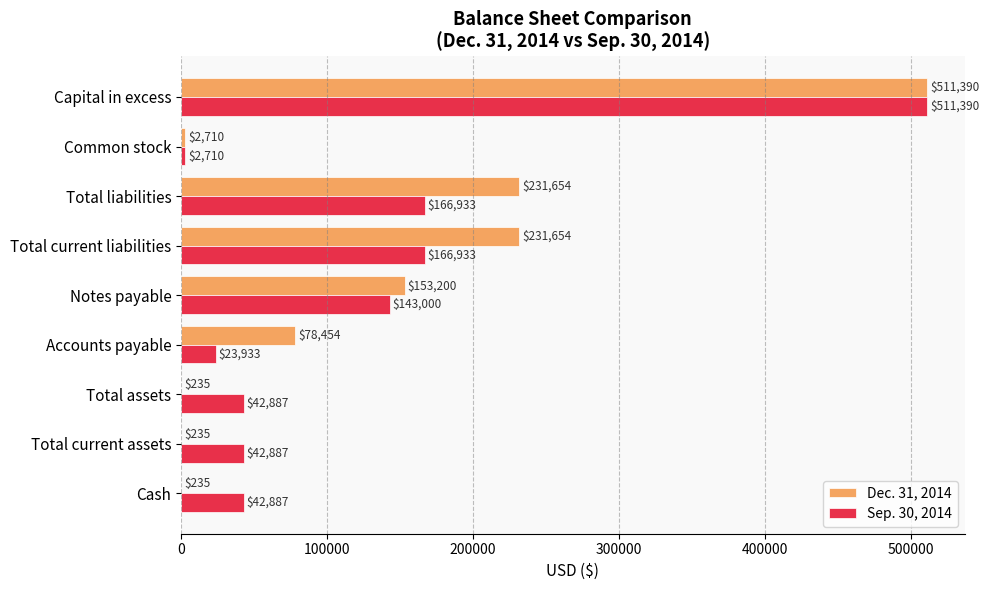

What is the maximum value for Dec. 31, 2014?

511390